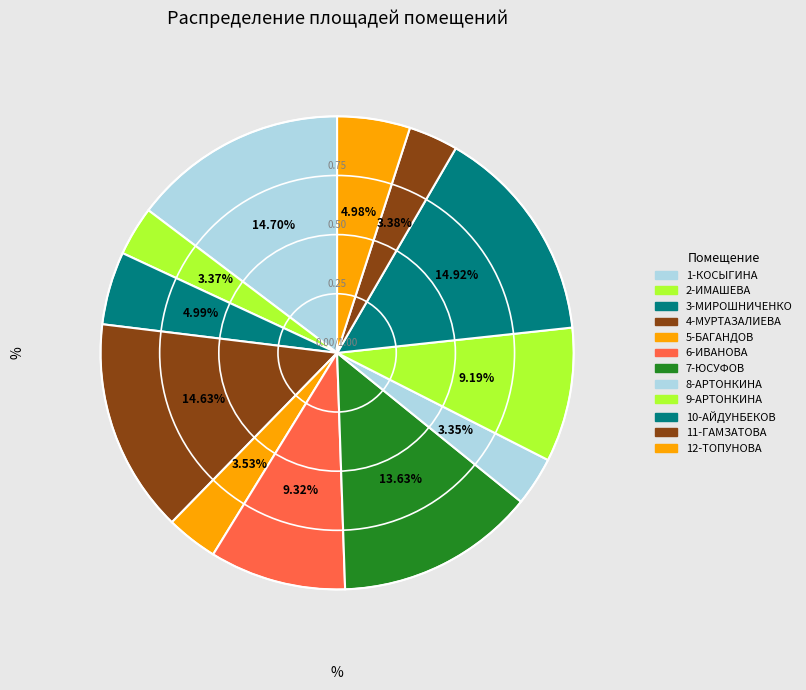

Does 8-АРТОНКИНА account for over 50% of the chart?

No